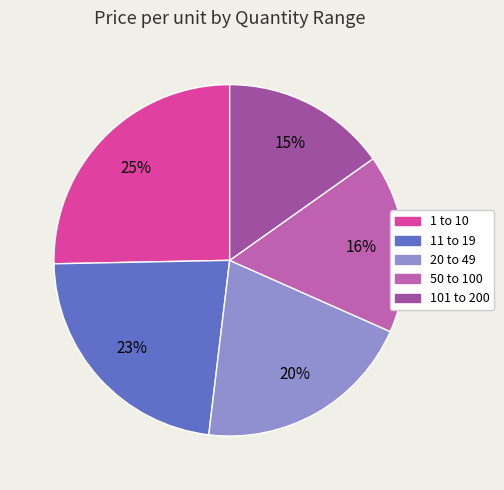

Combined, what portion of the pie is 1 to 10 and 50 to 100?

41.8%